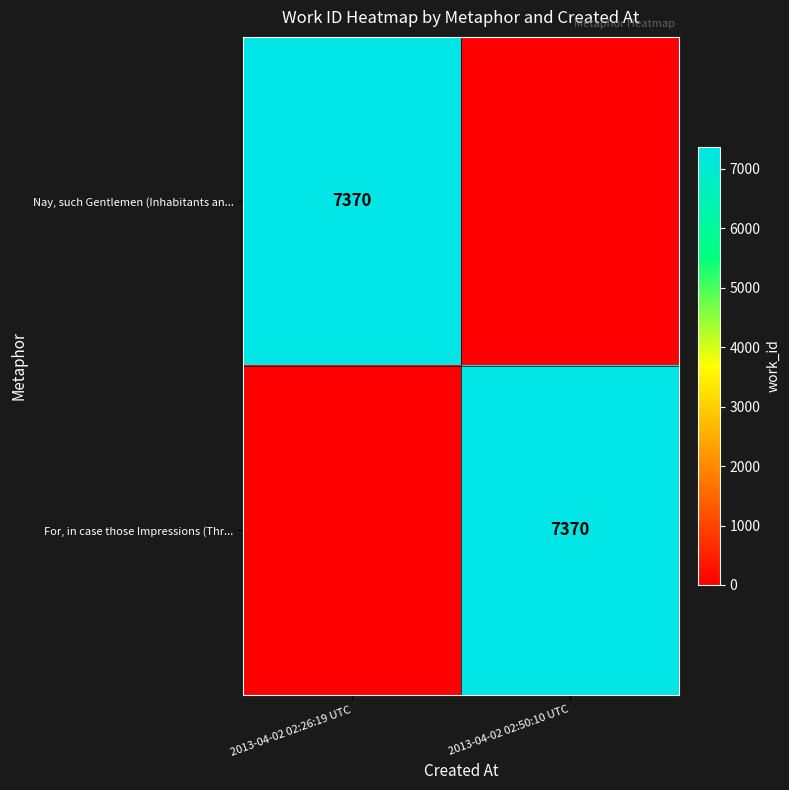

True or false: Nay, such Gentlemen (Inhabitants an... has a value of 3089 at 2013-04-02 02:26:19 UTC.

False